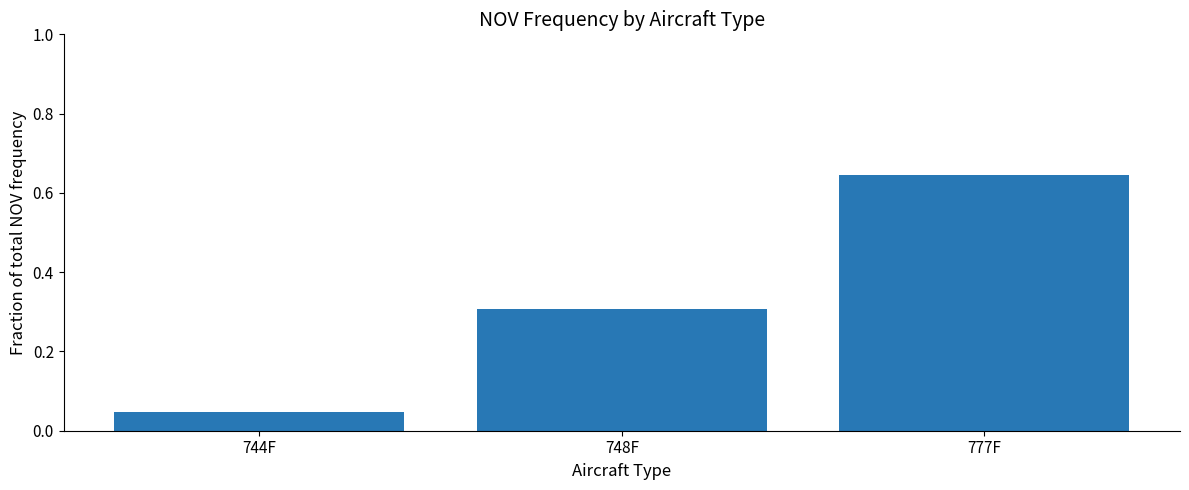

What is the change in value from 744F to 777F?

+0.6